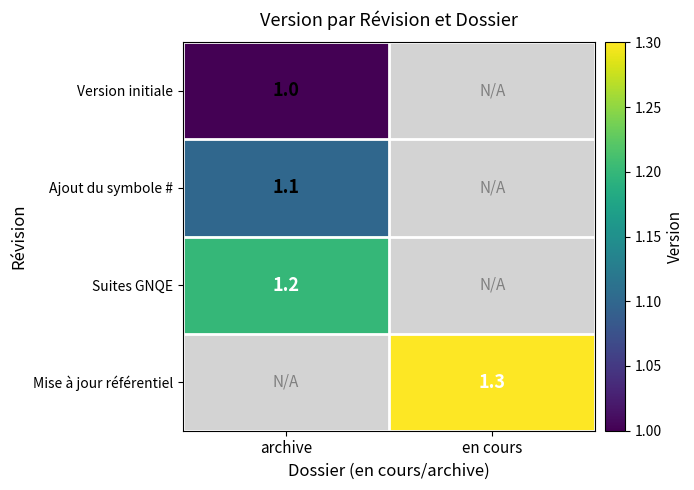

How many data points does each series have?

2